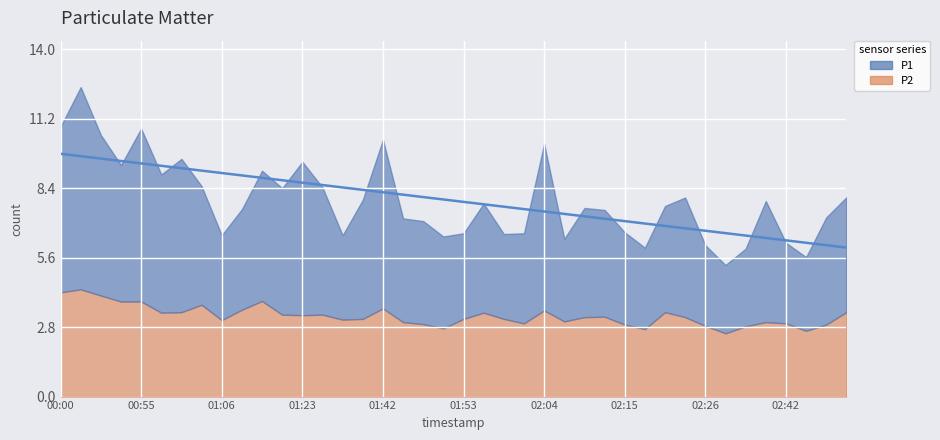

True or false: P2 and P1 cross at least once.

False